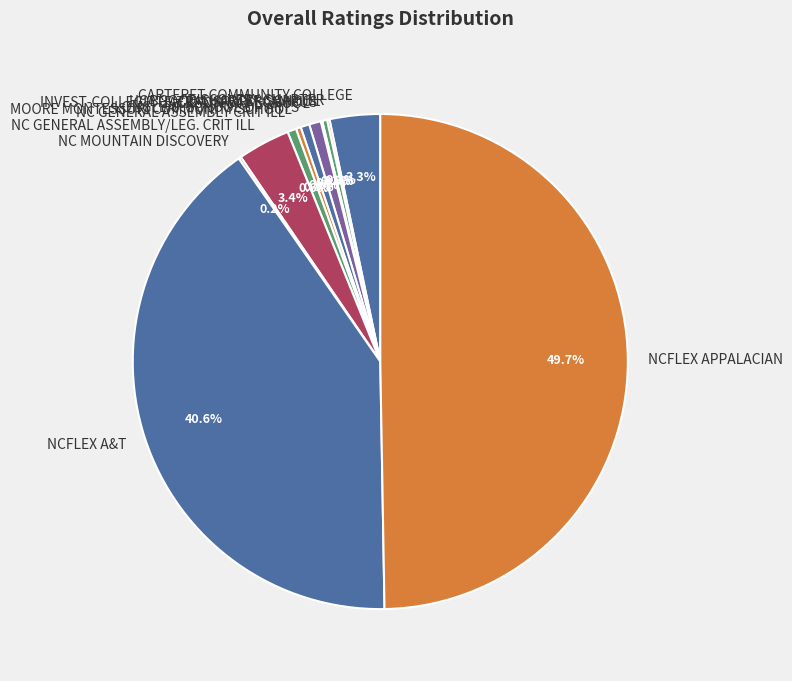

Approximately how many times larger is the value at NCFLEX APPALACIAN compared to LONGLEAF SCHOOL OF ARTS?

86.4